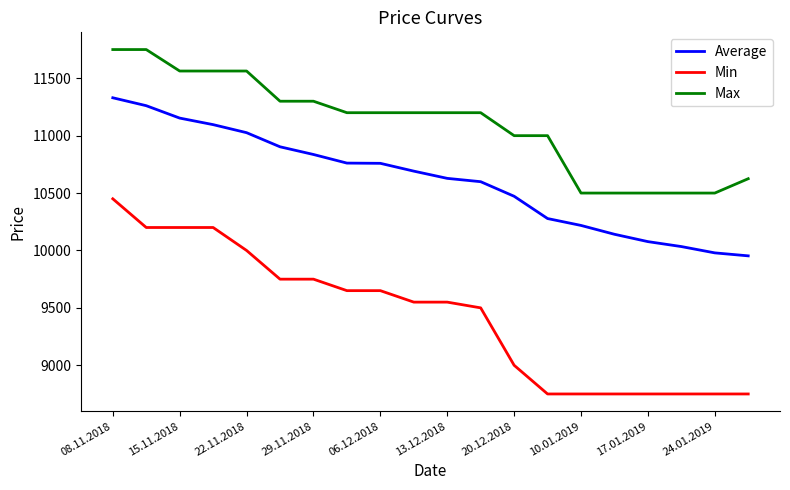

True or false: Average and Min cross at least once.

False